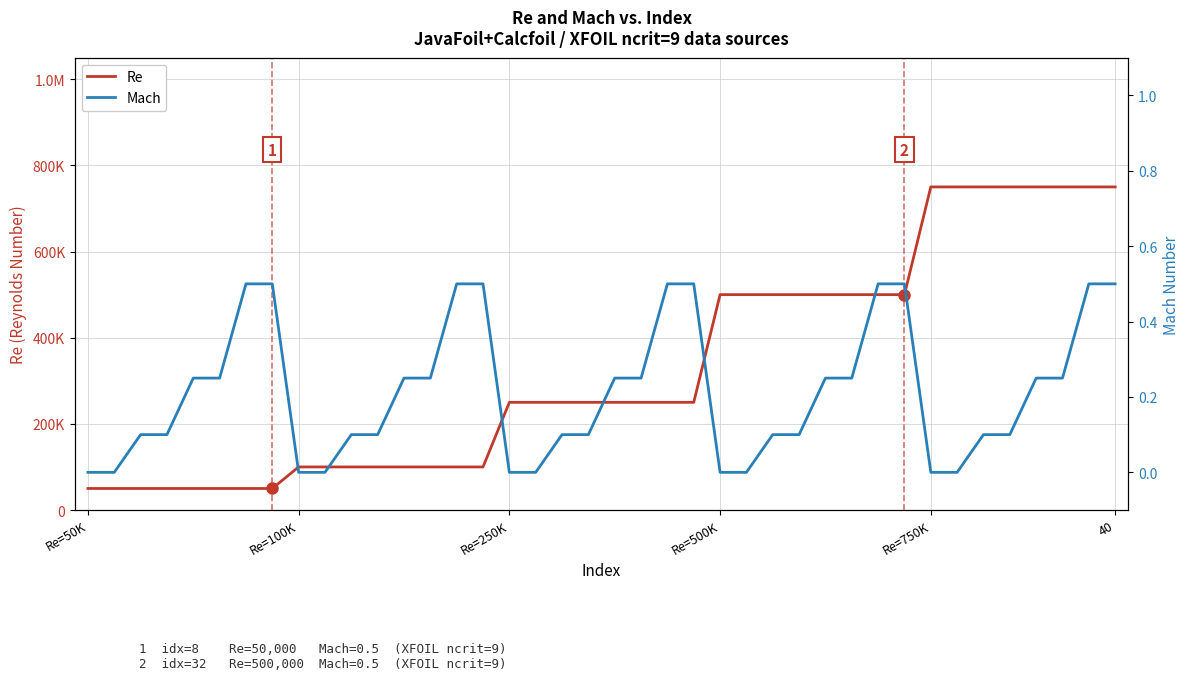

What is the average value of the Mach series?

0.2